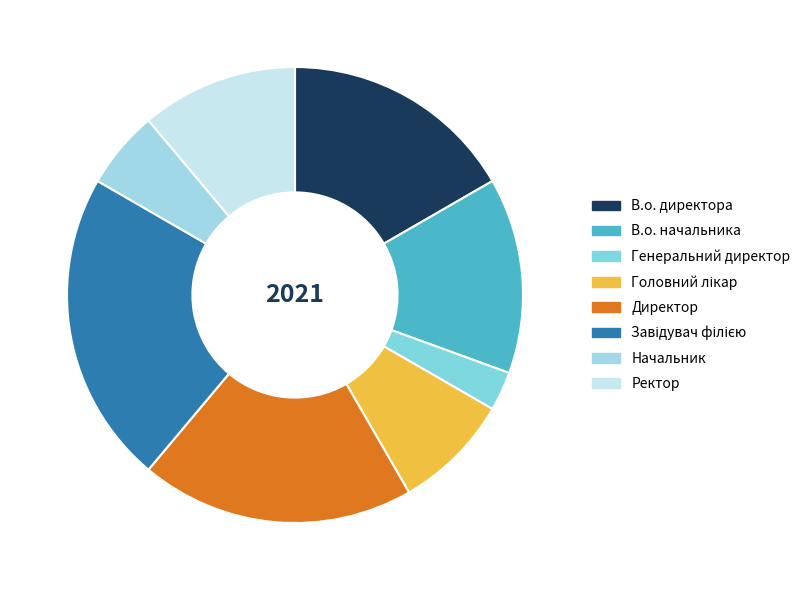

Approximately how many times larger is the value at Начальник compared to В.о. начальника?

0.4